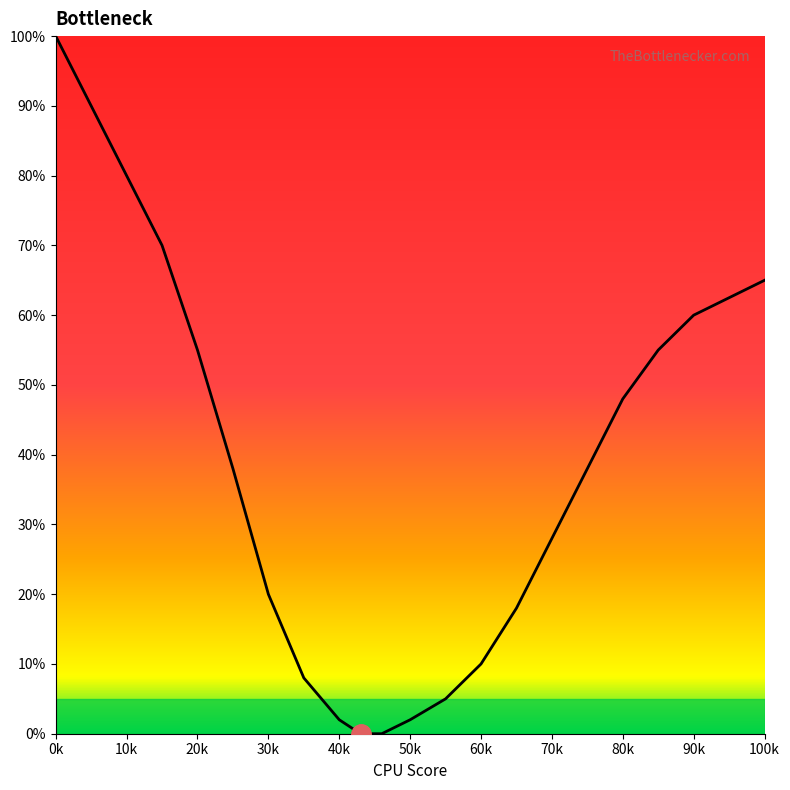

What is the difference between the maximum and minimum values?

100